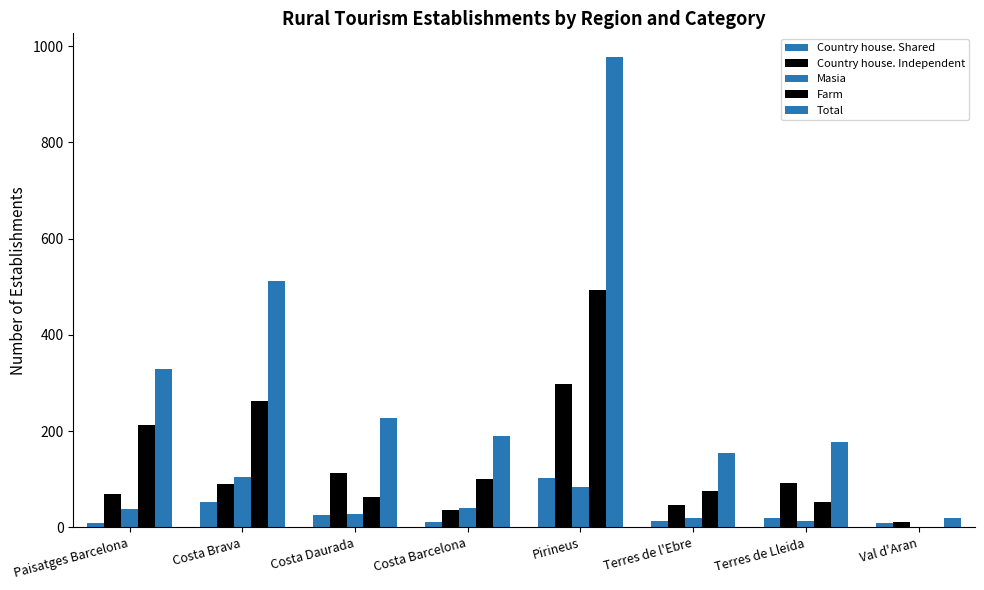

Count the number of categories in the chart.

8